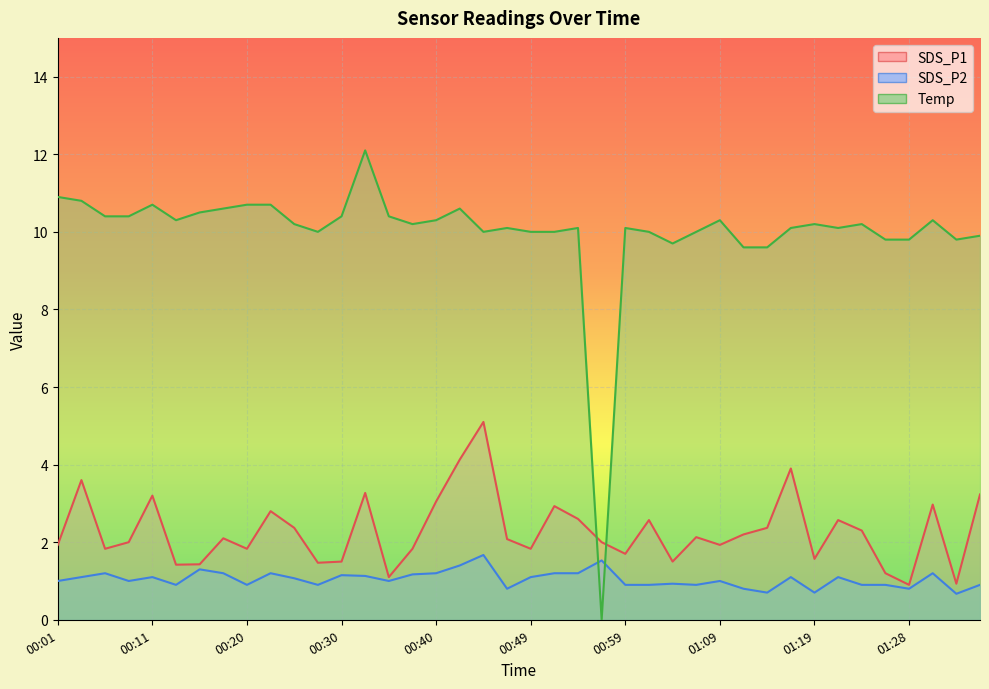

At 00:08, list the series in order from smallest to largest.

SDS_P2, SDS_P1, Temp